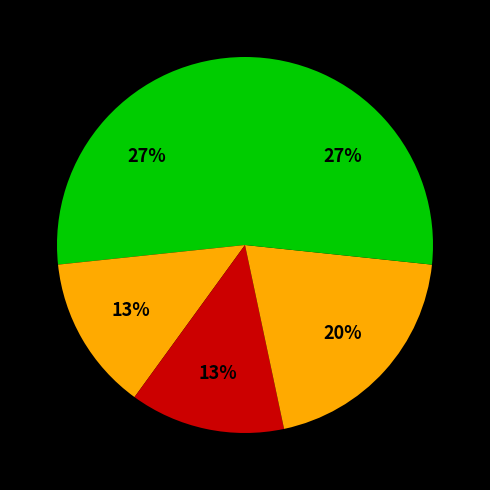

How many segments does this pie chart have?

5